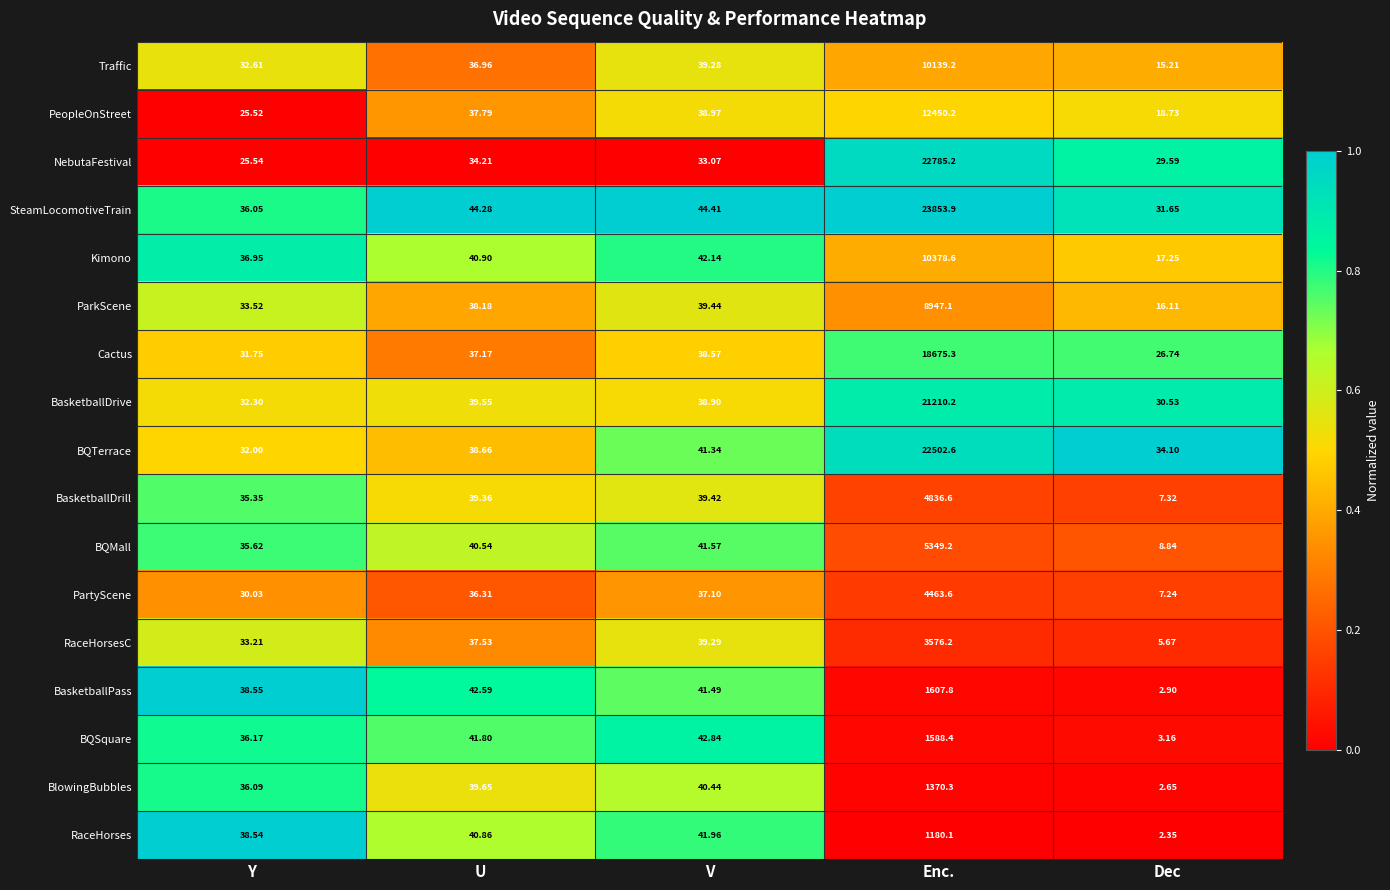

At which category is the sum across all series the highest?

Enc.